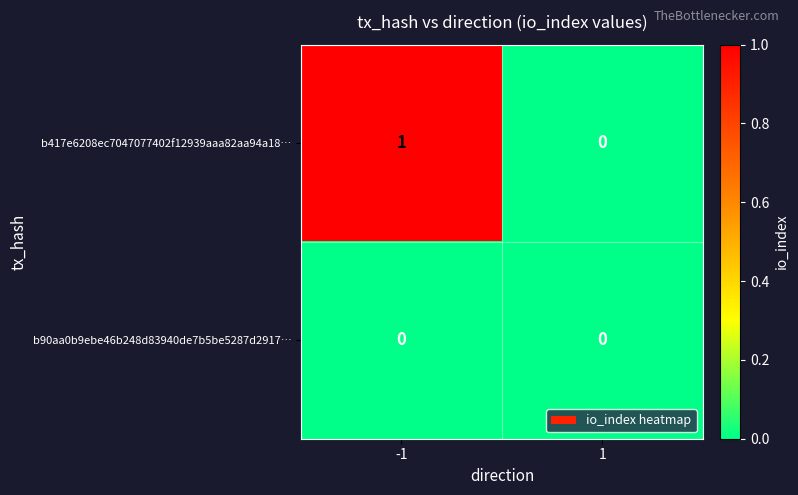

Between -1 and 1, which series saw the biggest shift?

b417e6208ec7047077402f12939aaa82aa94a18…